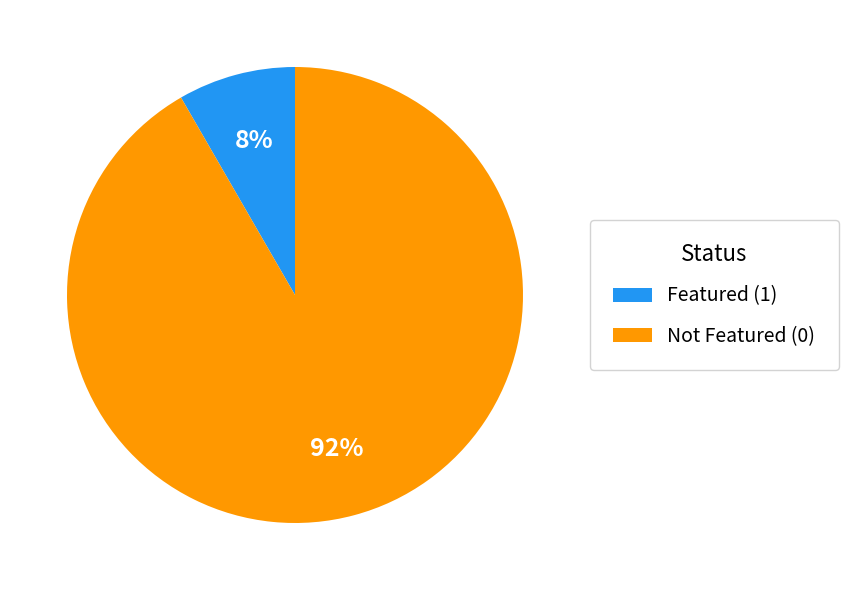

Which category has the biggest portion of the pie?

Not Featured (0)